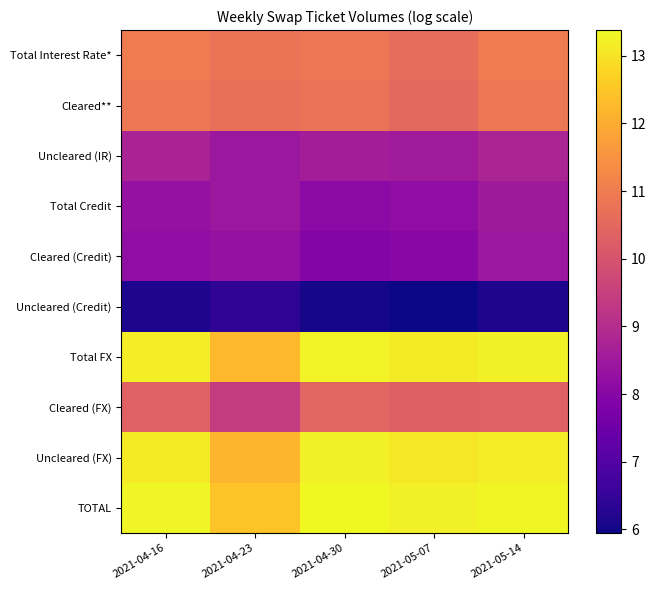

Reading left to right, transcribe all the data shown in this chart.

Total Interest Rate*: 2021-04-16=11.0	2021-04-23=10.8	2021-04-30=10.9	2021-05-07=10.6	2021-05-14=11.0
Cleared**: 2021-04-16=10.9	2021-04-23=10.7	2021-04-30=10.7	2021-05-07=10.5	2021-05-14=10.9
Uncleared (IR): 2021-04-16=8.7	2021-04-23=8.4	2021-04-30=8.6	2021-05-07=8.6	2021-05-14=8.8
Total Credit: 2021-04-16=8.3	2021-04-23=8.4	2021-04-30=8.1	2021-05-07=8.2	2021-05-14=8.5
Cleared (Credit): 2021-04-16=8.2	2021-04-23=8.3	2021-04-30=7.9	2021-05-07=8.1	2021-05-14=8.4
Uncleared (Credit): 2021-04-16=6.1	2021-04-23=6.4	2021-04-30=6.0	2021-05-07=5.9	2021-05-14=6.1
Total FX: 2021-04-16=13.2	2021-04-23=12.2	2021-04-30=13.3	2021-05-07=13.1	2021-05-14=13.2
Cleared (FX): 2021-04-16=10.4	2021-04-23=9.4	2021-04-30=10.4	2021-05-07=10.3	2021-05-14=10.4
Uncleared (FX): 2021-04-16=13.1	2021-04-23=12.2	2021-04-30=13.2	2021-05-07=13.1	2021-05-14=13.2
TOTAL: 2021-04-16=13.3	2021-04-23=12.5	2021-04-30=13.4	2021-05-07=13.2	2021-05-14=13.3